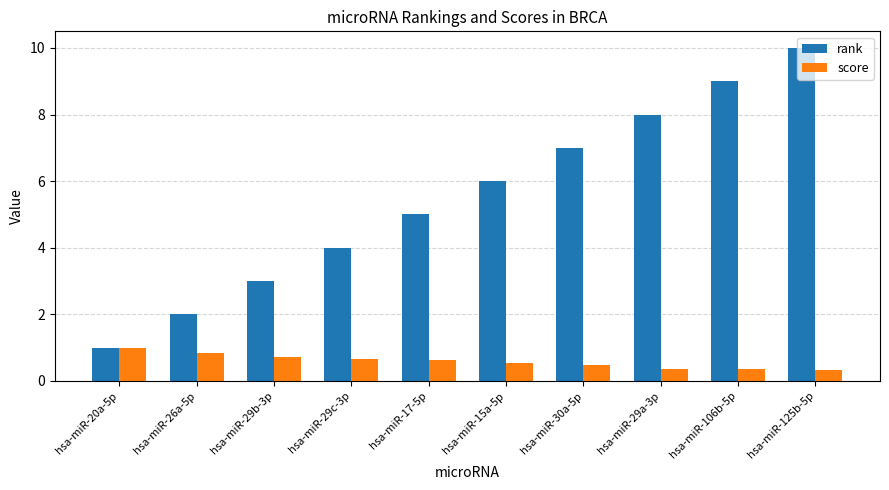

What is the value of the rank bar at the 7th from the left?

7.0